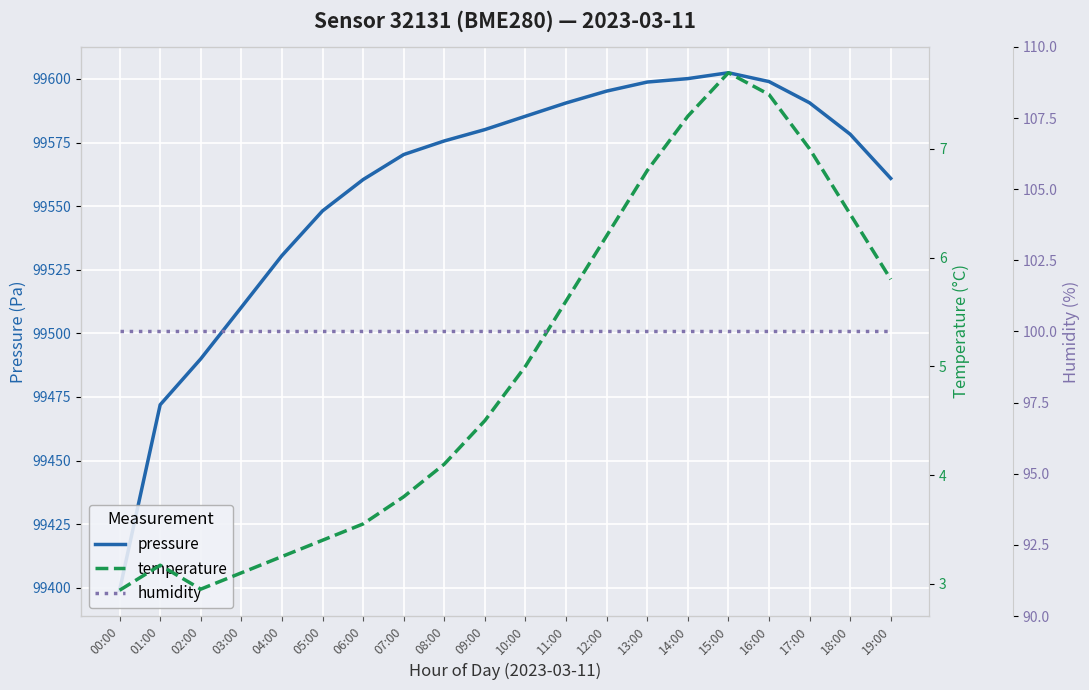

In temperature, how many points are lower than both neighbors (excluding endpoints)?

1